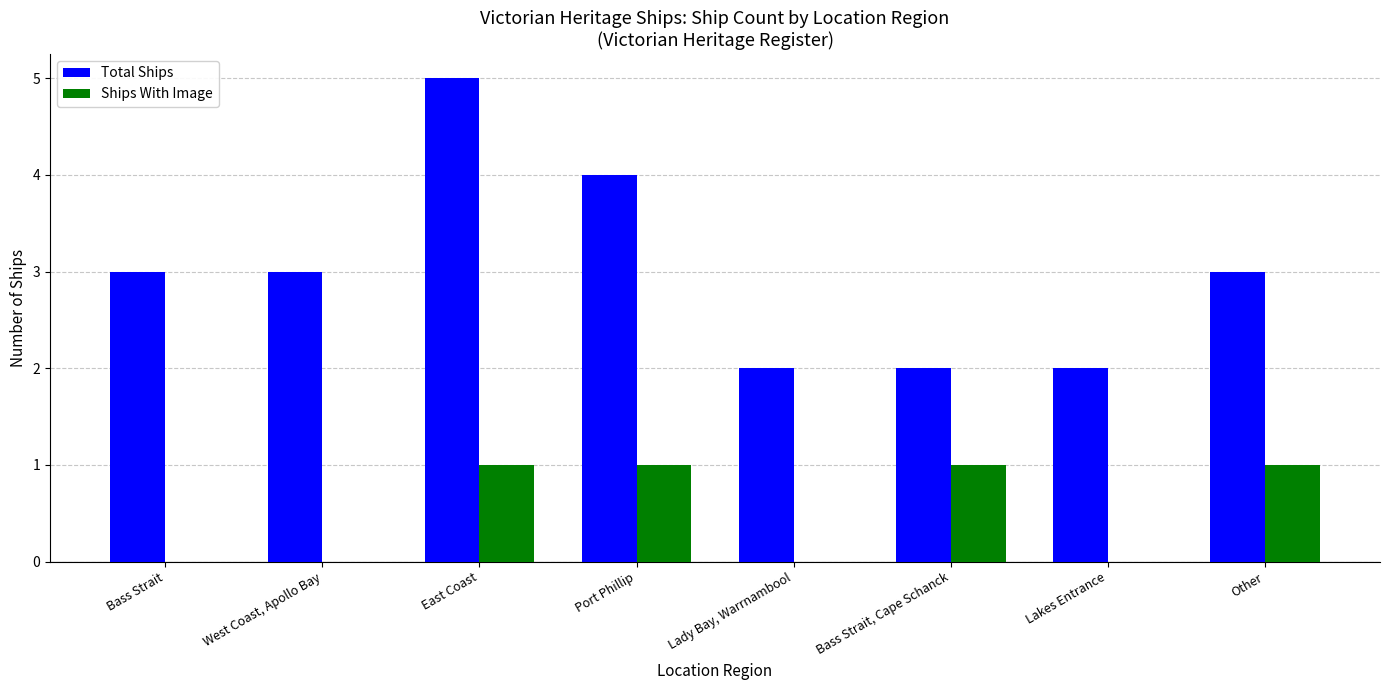

Count the number of data series in this chart.

2